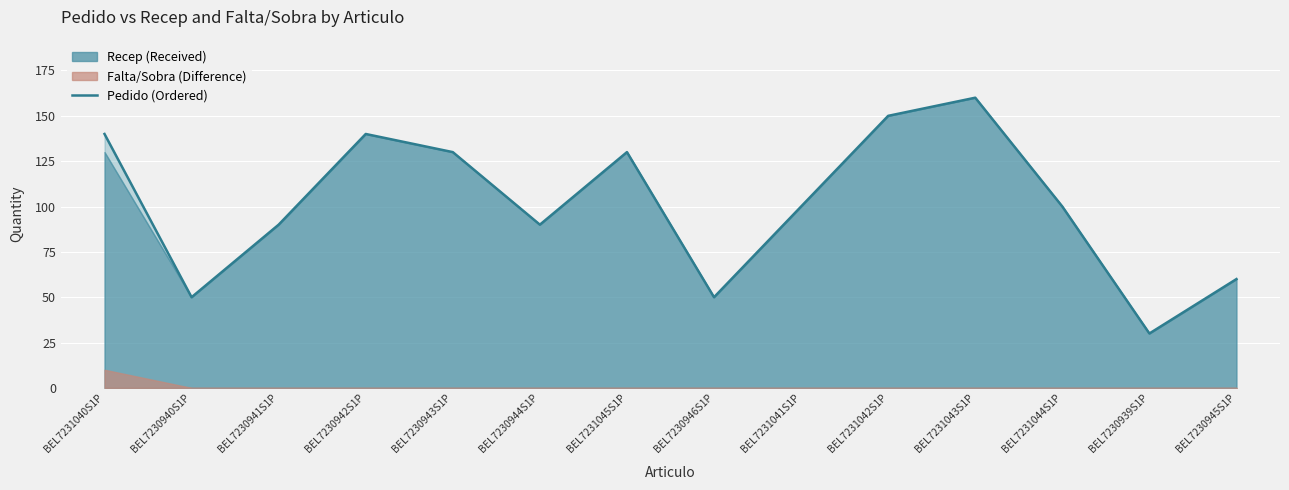

Reading left to right, transcribe all the data shown in this chart.

140	50	90	140	130	90	130	50	100	150	160	100	30	60